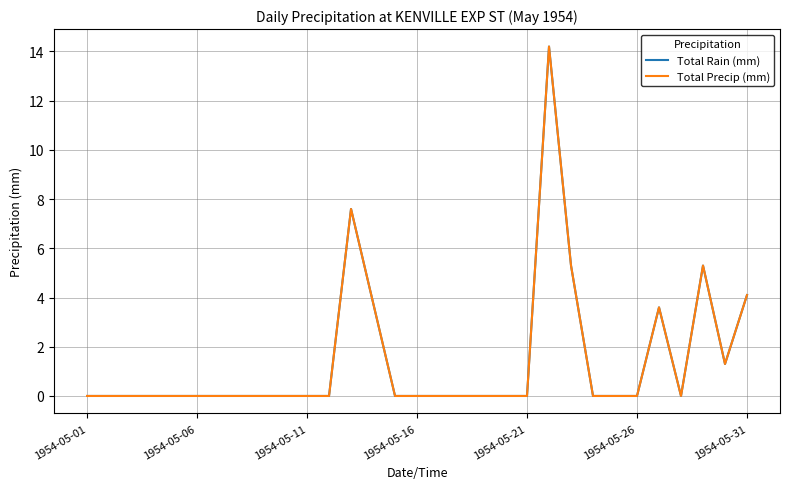

Reading left to right, list all the values displayed in this chart.

Total Rain (mm): 0.0	0.0	0.0	0.0	0.0	0.0	0.0	0.0	0.0	0.0	0.0	0.0	7.6	3.8	0.0	0.0	0.0	0.0	0.0	0.0	0.0	14.2	5.3	0.0	0.0	0.0	3.6	0.0	5.3	1.3	4.1
Total Precip (mm): 0.0	0.0	0.0	0.0	0.0	0.0	0.0	0.0	0.0	0.0	0.0	0.0	7.6	3.8	0.0	0.0	0.0	0.0	0.0	0.0	0.0	14.2	5.3	0.0	0.0	0.0	3.6	0.0	5.3	1.3	4.1